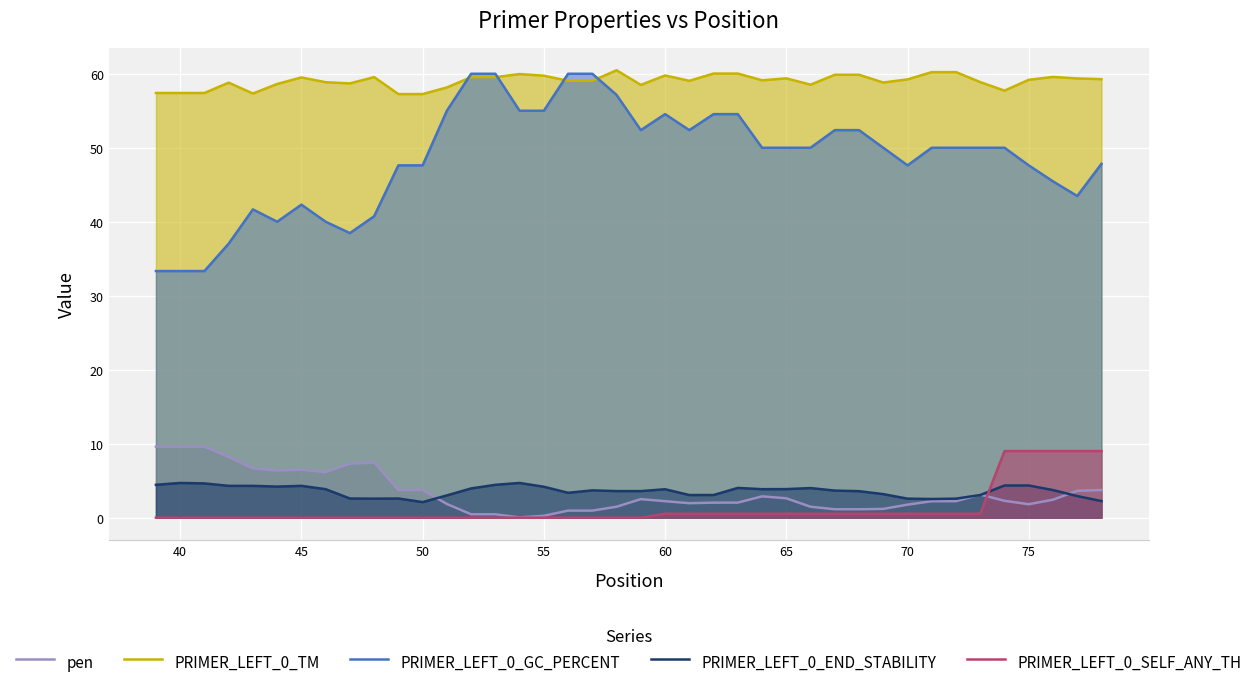

In PRIMER_LEFT_0_TM, how many points are higher than both neighbors (excluding endpoints)?

9